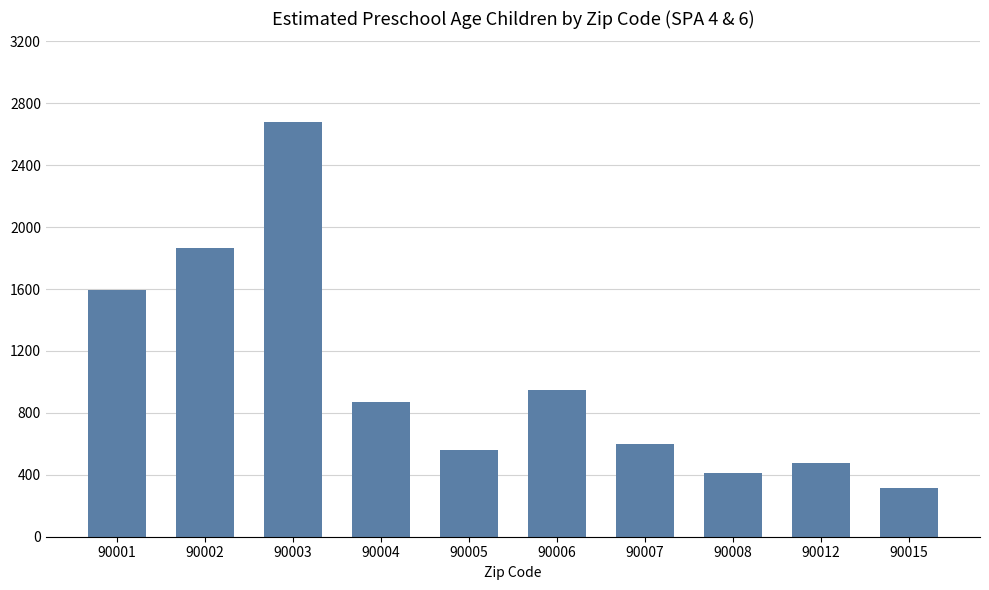

Rank the categories by value from highest to lowest.

90003, 90002, 90001, 90006, 90004, 90007, 90005, 90012, 90008, 90015